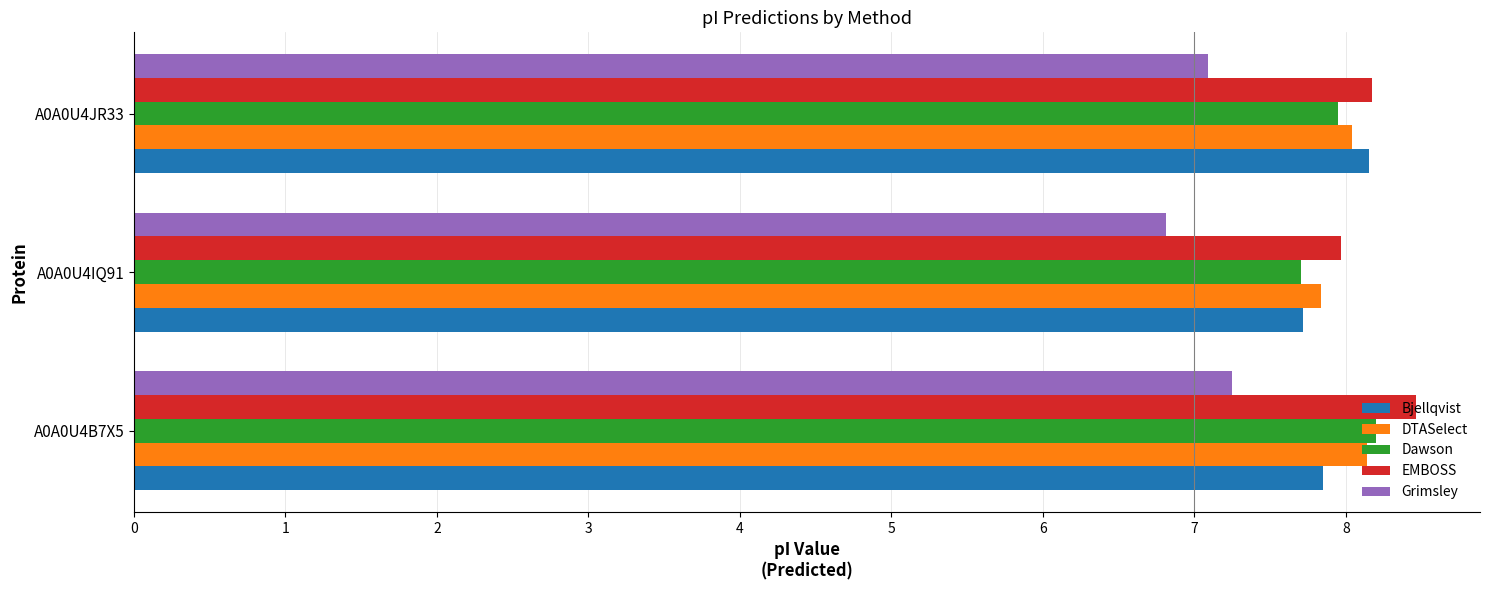

How many data points does each series have?

3